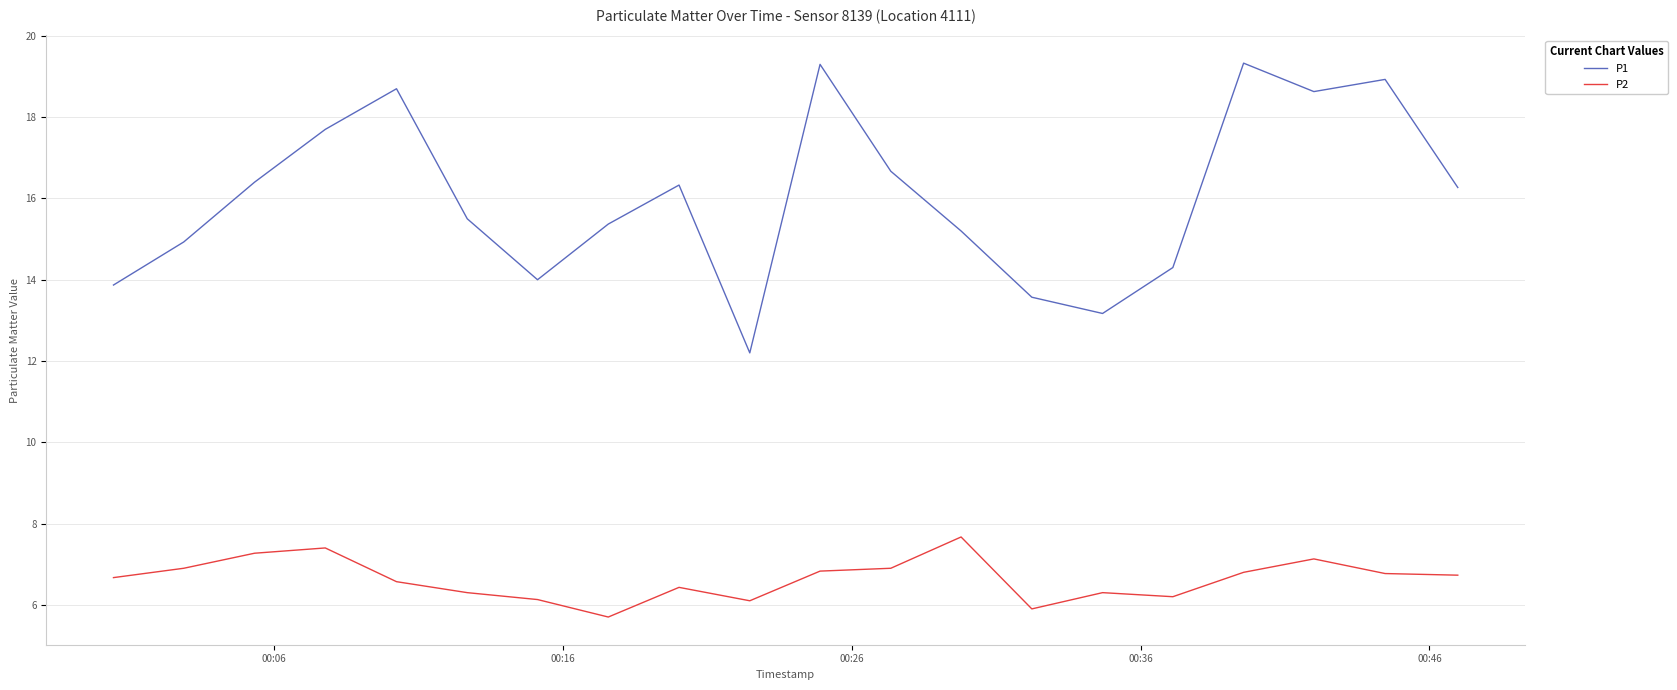

What is the highest value of the P1 series?

19.3